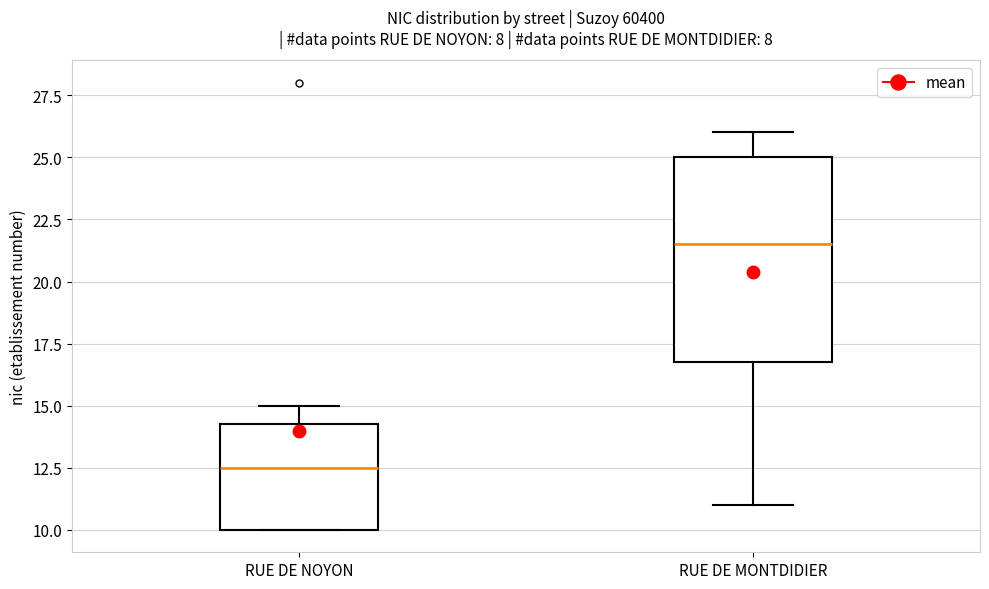

Reading left to right, transcribe this box plot: for each box, give where its median line is, the range the box spans, and where its two whiskers end, as read against the y-axis. The values are not printed on the chart, so give them approximately, as read against the axis.

RUE DE NOYON: median 12.5, box 10.0 to 14.5, whiskers 10.0 to 15.0
RUE DE MONTDIDIER: median 21.5, box 17.0 to 25.0, whiskers 11.0 to 26.0